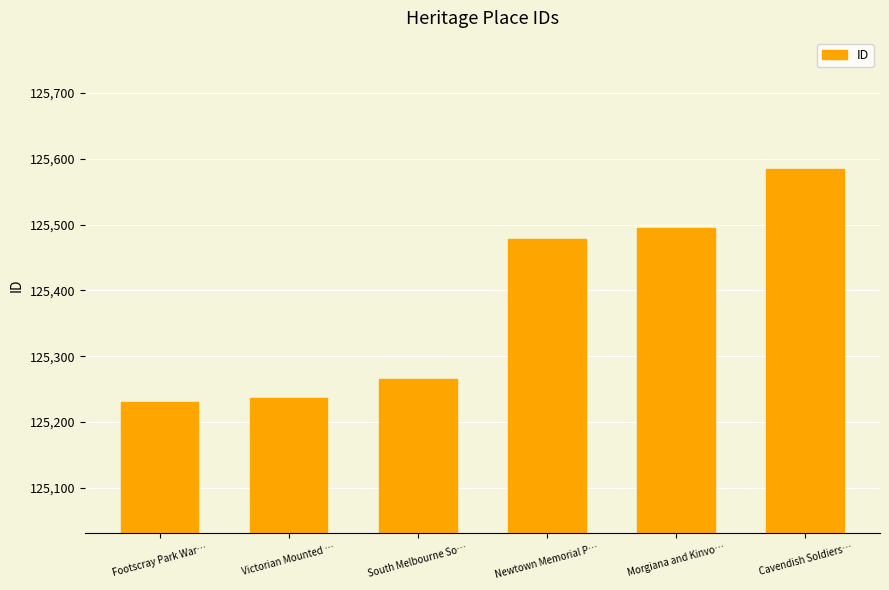

Reading left to right, what are all the values shown in this chart?

Footscray Park War…=125231	Victorian Mounted …=125237	South Melbourne So…=125266	Newtown Memorial P…=125478	Morgiana and Kinvo…=125495	Cavendish Soldiers…=125584